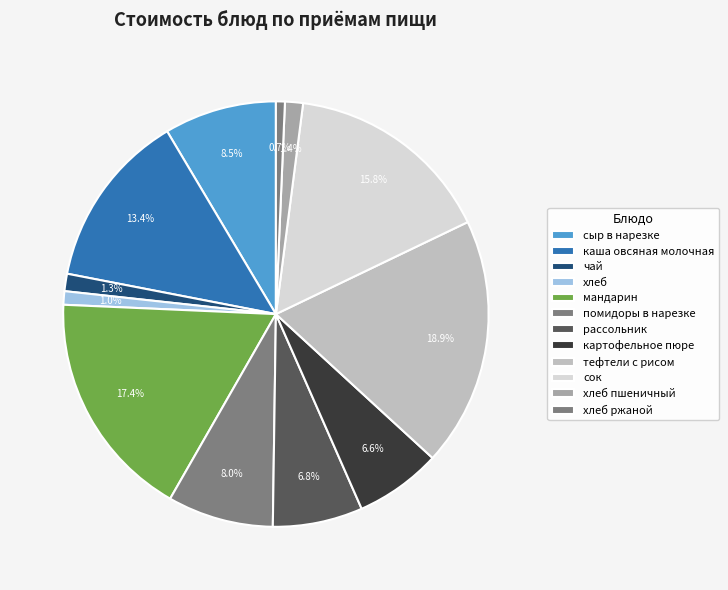

Which category has the biggest portion of the pie?

тефтели с рисом